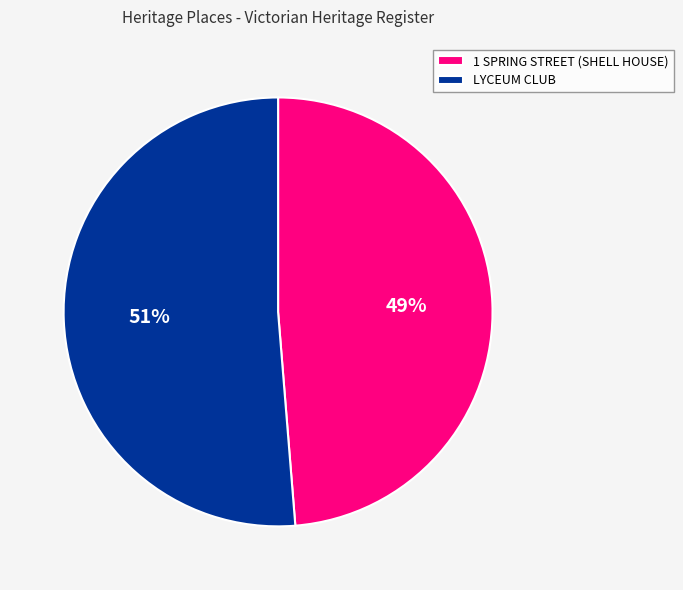

Between 1 SPRING STREET (SHELL HOUSE) and LYCEUM CLUB, which is larger?

LYCEUM CLUB